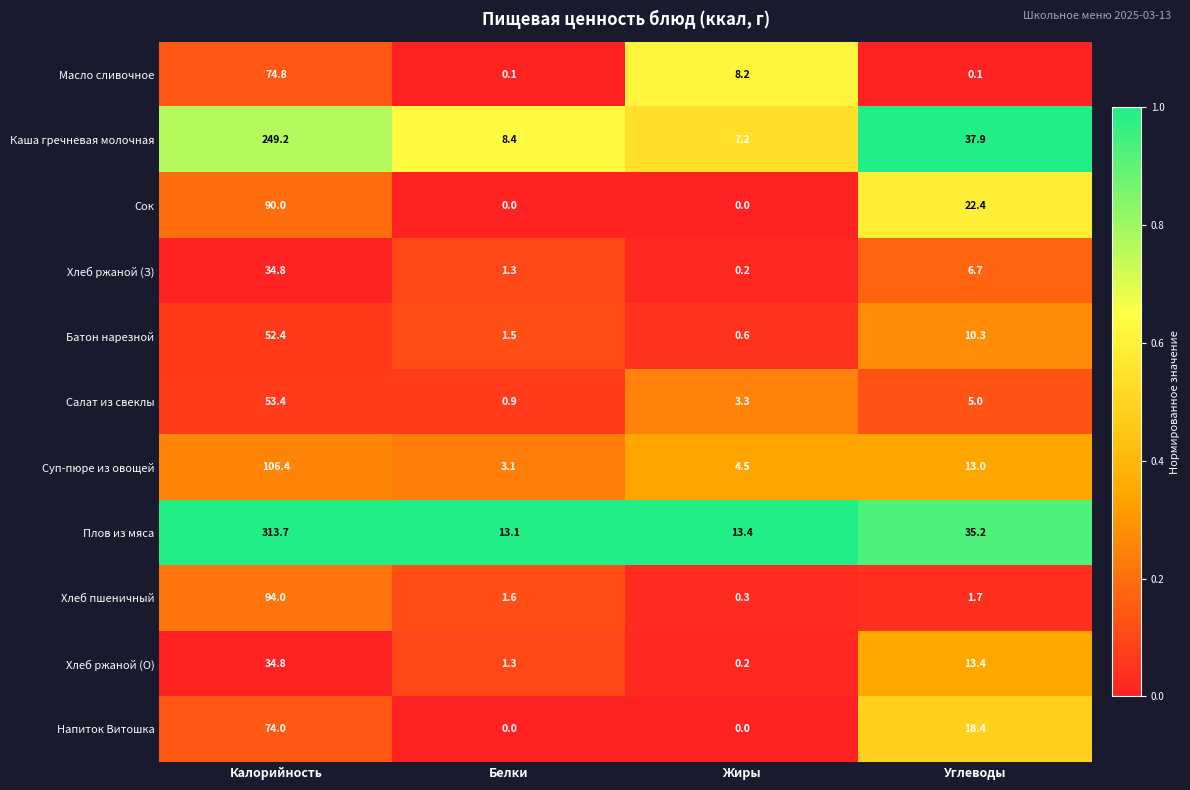

What is the difference between the maximum and minimum values in the Масло сливочное series?

74.7